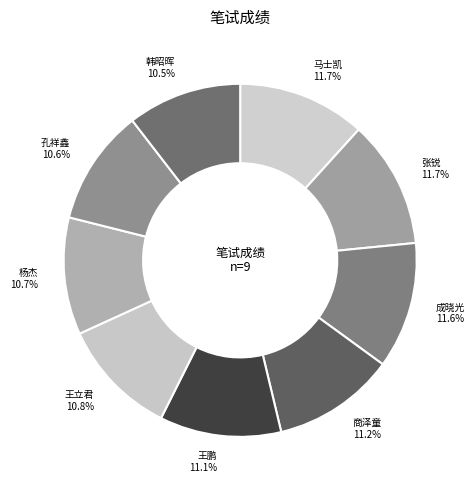

Approximately how many times larger is the value at 韩昭晖 compared to 马士凯?

0.9